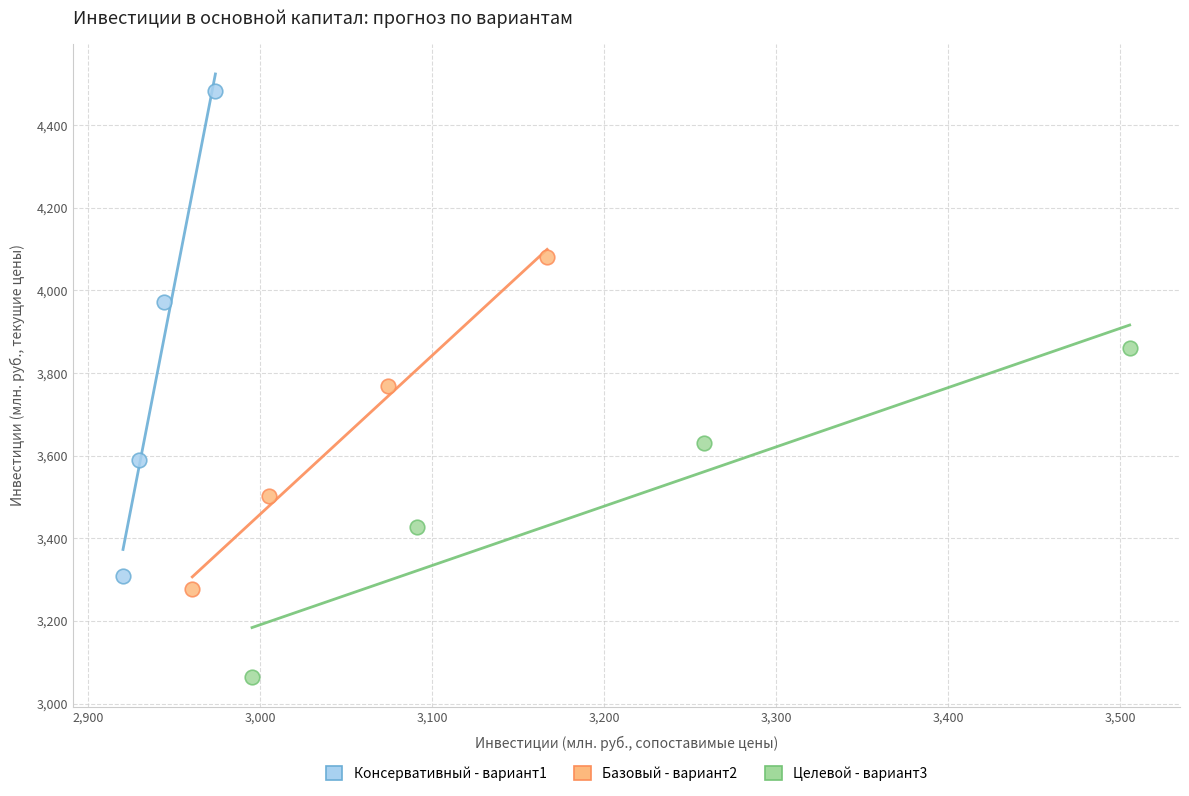

Which series reaches the maximum Y coordinate?

Консервативный - вариант1